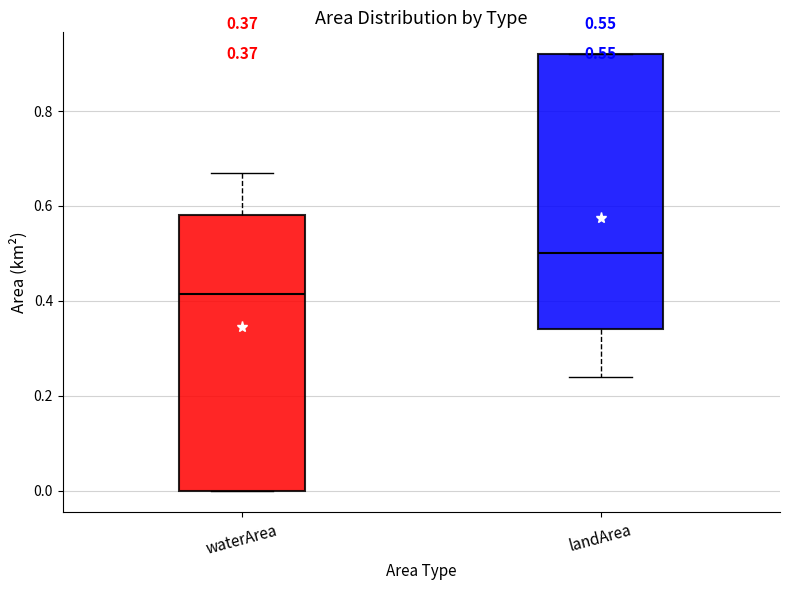

Which box has the highest median line?

landArea